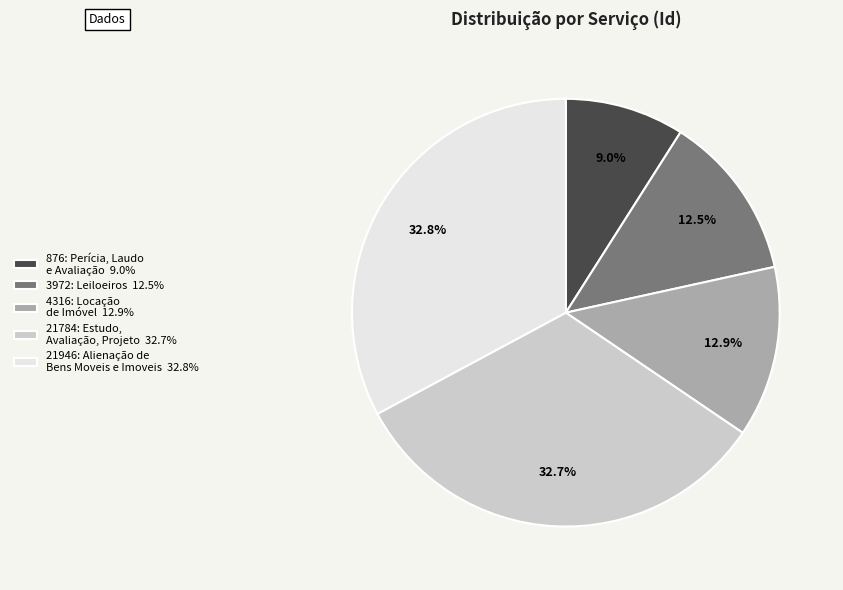

How much of the chart is everything except 3972: Leiloeiros?

87.5%